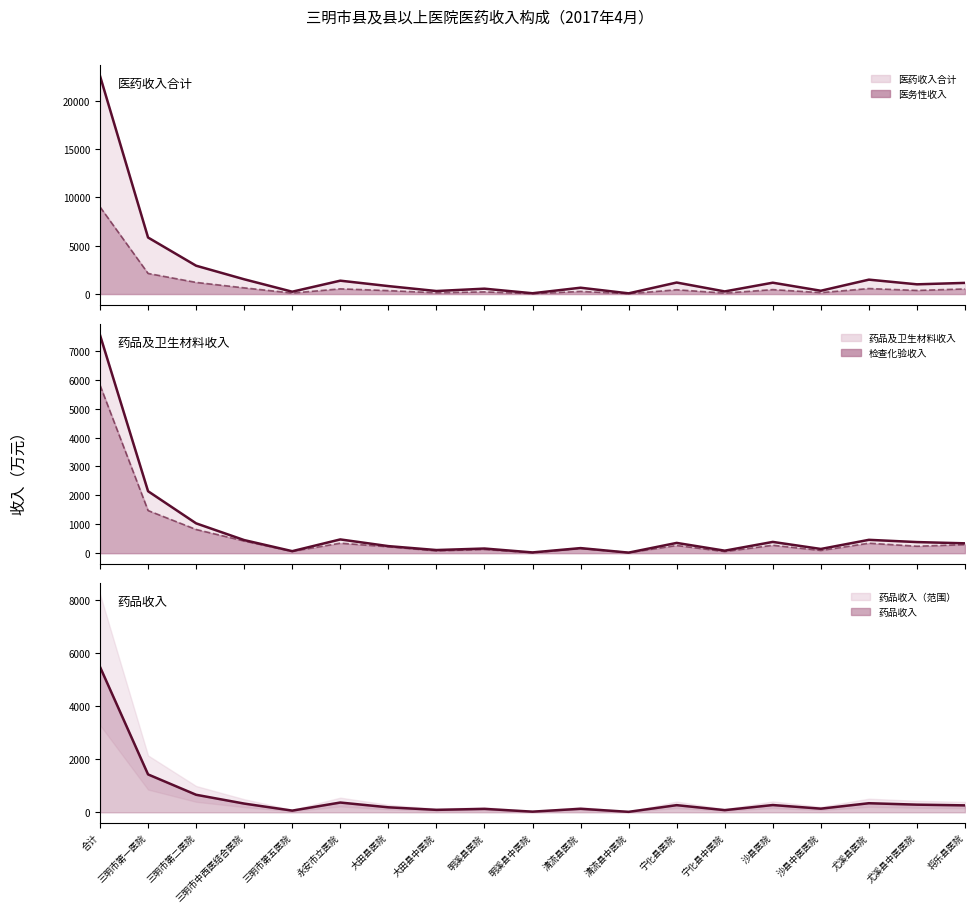

Which category has the lowest value in the 检查化验收入 series?

明溪县中医院